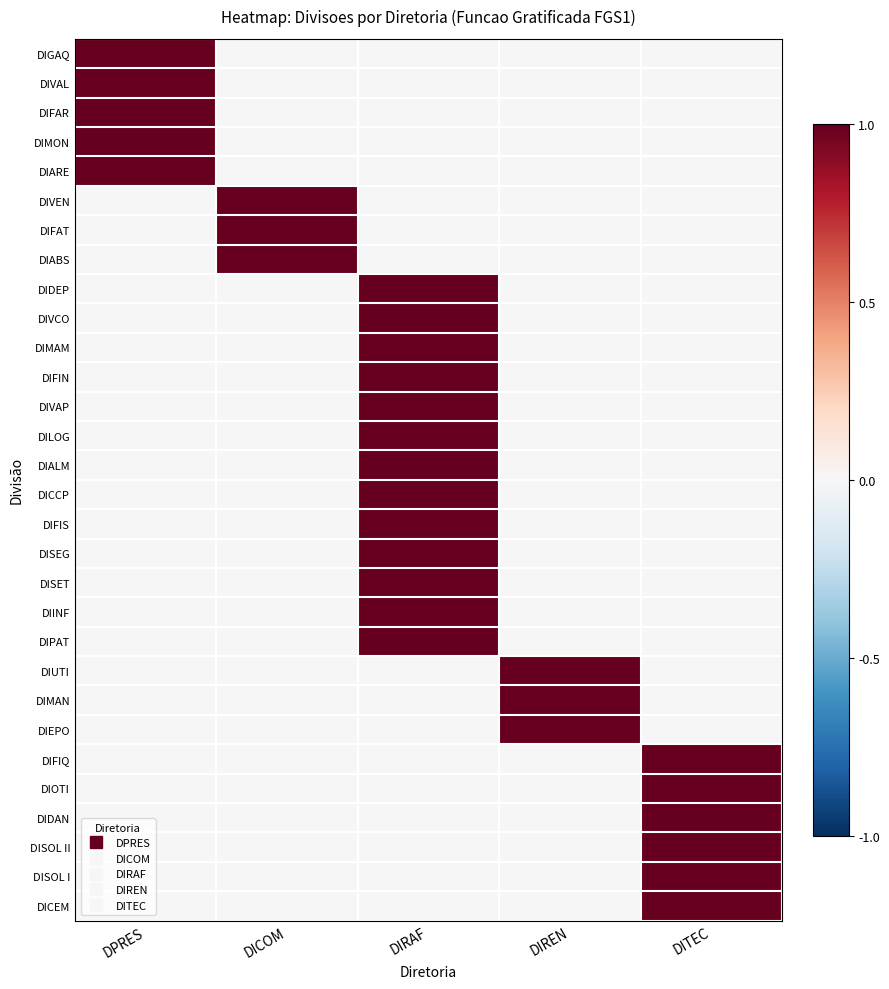

Reading right to left, extract all data points from this chart.

DIGAQ: DITEC=0	DIREN=0	DIRAF=0	DICOM=0	DPRES=1
DIVAL: DITEC=0	DIREN=0	DIRAF=0	DICOM=0	DPRES=1
DIFAR: DITEC=0	DIREN=0	DIRAF=0	DICOM=0	DPRES=1
DIMON: DITEC=0	DIREN=0	DIRAF=0	DICOM=0	DPRES=1
DIARE: DITEC=0	DIREN=0	DIRAF=0	DICOM=0	DPRES=1
DIVEN: DITEC=0	DIREN=0	DIRAF=0	DICOM=1	DPRES=0
DIFAT: DITEC=0	DIREN=0	DIRAF=0	DICOM=1	DPRES=0
DIABS: DITEC=0	DIREN=0	DIRAF=0	DICOM=1	DPRES=0
DIDEP: DITEC=0	DIREN=0	DIRAF=1	DICOM=0	DPRES=0
DIVCO: DITEC=0	DIREN=0	DIRAF=1	DICOM=0	DPRES=0
DIMAM: DITEC=0	DIREN=0	DIRAF=1	DICOM=0	DPRES=0
DIFIN: DITEC=0	DIREN=0	DIRAF=1	DICOM=0	DPRES=0
DIVAP: DITEC=0	DIREN=0	DIRAF=1	DICOM=0	DPRES=0
DILOG: DITEC=0	DIREN=0	DIRAF=1	DICOM=0	DPRES=0
DIALM: DITEC=0	DIREN=0	DIRAF=1	DICOM=0	DPRES=0
DICCP: DITEC=0	DIREN=0	DIRAF=1	DICOM=0	DPRES=0
DIFIS: DITEC=0	DIREN=0	DIRAF=1	DICOM=0	DPRES=0
DISEG: DITEC=0	DIREN=0	DIRAF=1	DICOM=0	DPRES=0
DISET: DITEC=0	DIREN=0	DIRAF=1	DICOM=0	DPRES=0
DIINF: DITEC=0	DIREN=0	DIRAF=1	DICOM=0	DPRES=0
DIPAT: DITEC=0	DIREN=0	DIRAF=1	DICOM=0	DPRES=0
DIUTI: DITEC=0	DIREN=1	DIRAF=0	DICOM=0	DPRES=0
DIMAN: DITEC=0	DIREN=1	DIRAF=0	DICOM=0	DPRES=0
DIEPO: DITEC=0	DIREN=1	DIRAF=0	DICOM=0	DPRES=0
DIFIQ: DITEC=1	DIREN=0	DIRAF=0	DICOM=0	DPRES=0
DIOTI: DITEC=1	DIREN=0	DIRAF=0	DICOM=0	DPRES=0
DIDAN: DITEC=1	DIREN=0	DIRAF=0	DICOM=0	DPRES=0
DISOL II: DITEC=1	DIREN=0	DIRAF=0	DICOM=0	DPRES=0
DISOL I: DITEC=1	DIREN=0	DIRAF=0	DICOM=0	DPRES=0
DICEM: DITEC=1	DIREN=0	DIRAF=0	DICOM=0	DPRES=0